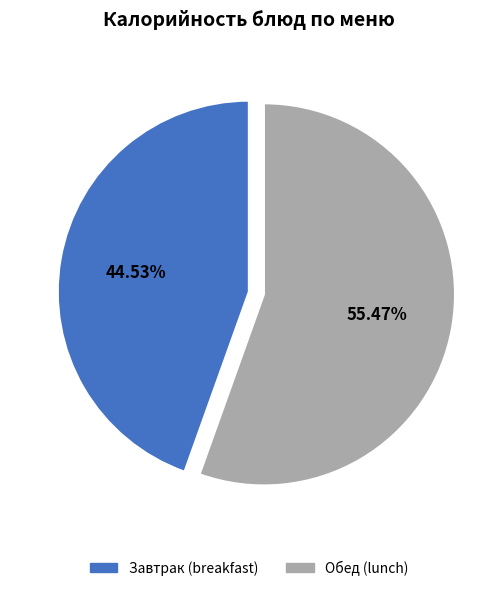

Does any single category account for the majority?

Yes